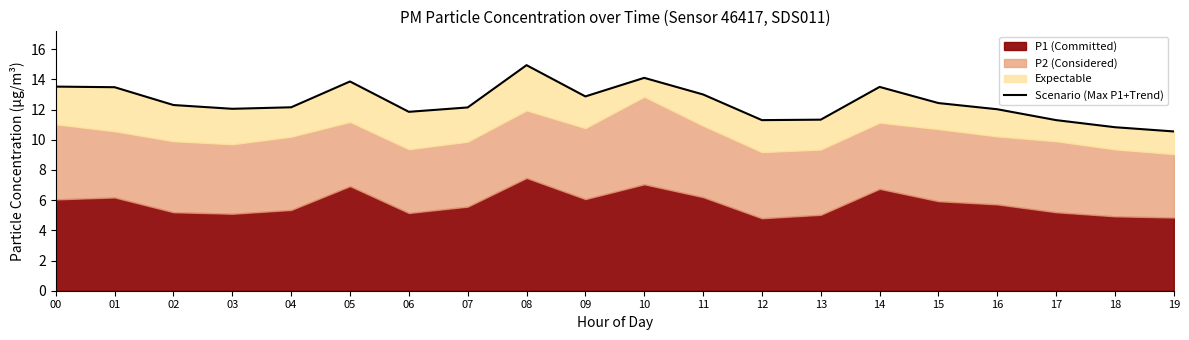

How many lines are shown in the chart?

1